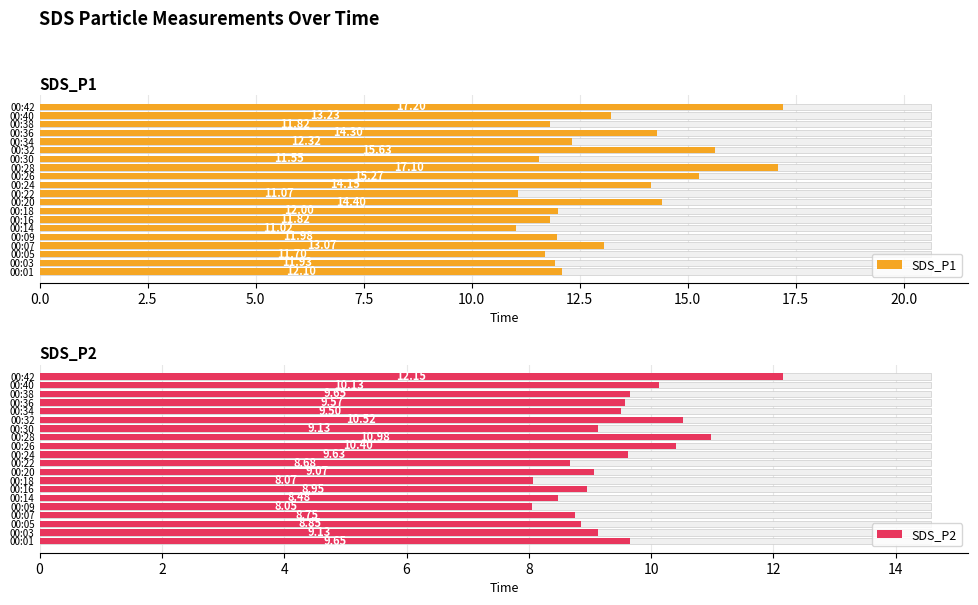

Is the value of SDS_P1 at 00:07 greater than the value of SDS_P2 at 00:36?

Yes